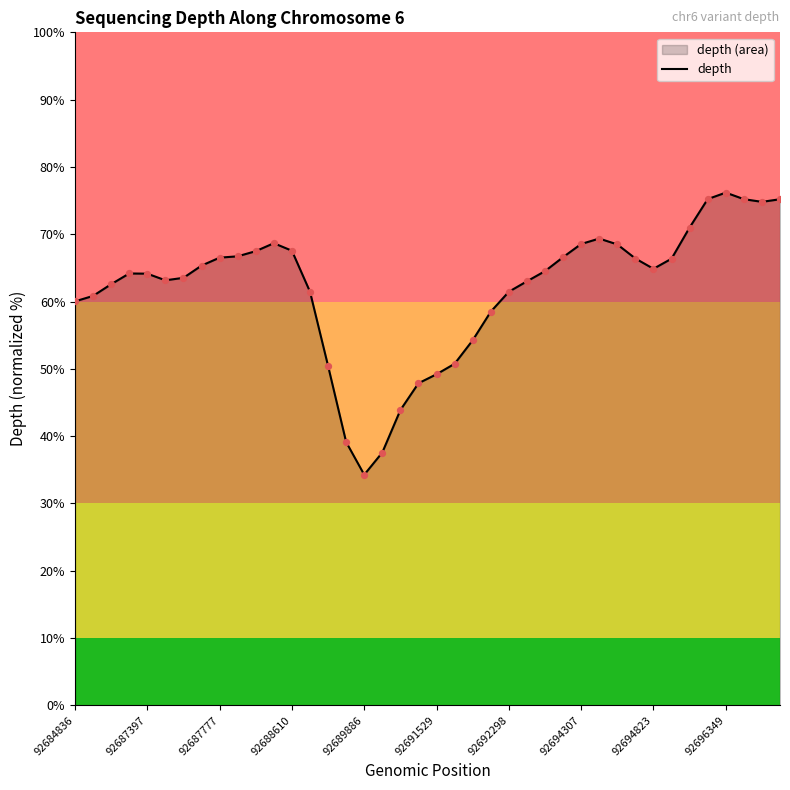

What is the greatest value displayed?

76.2